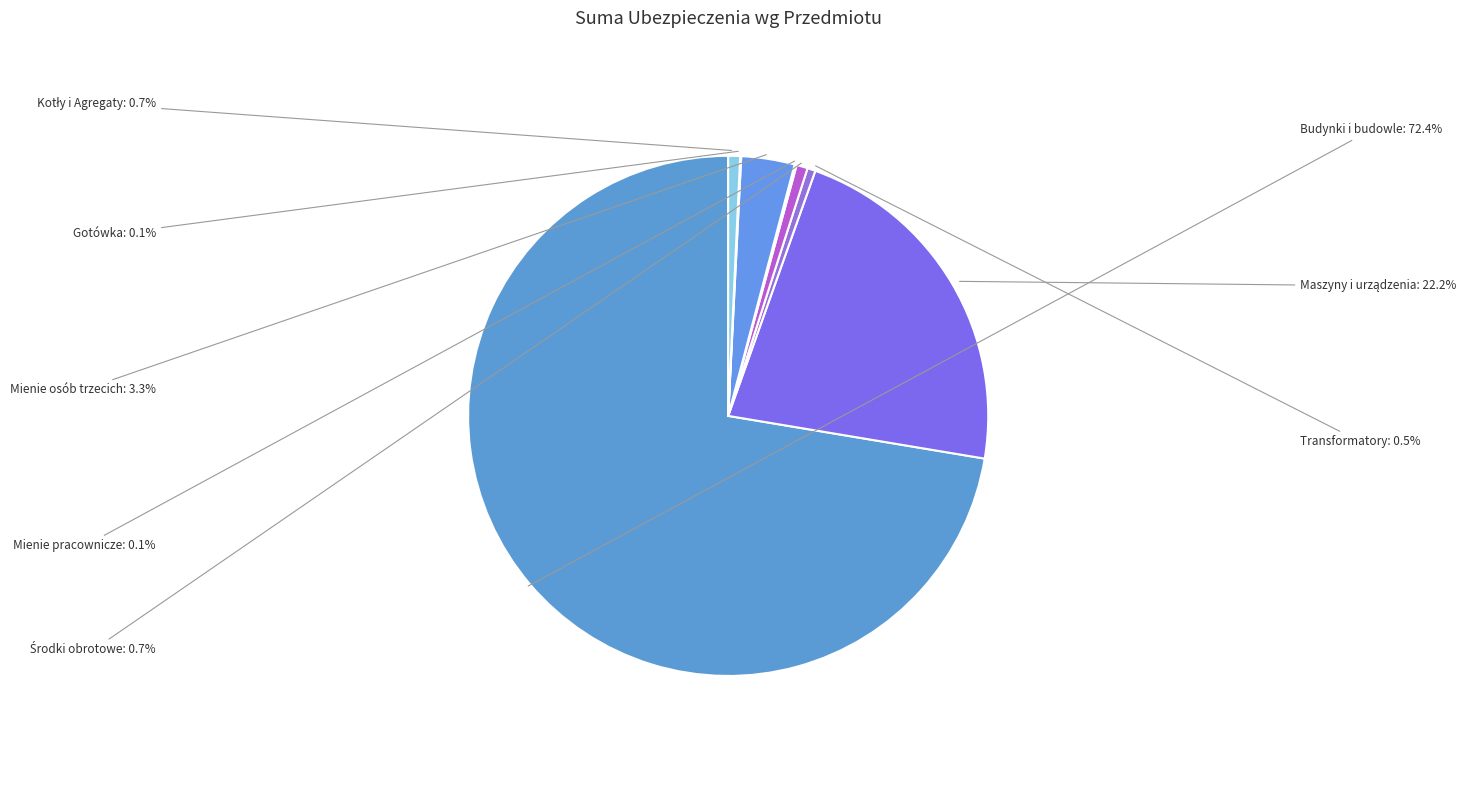

To the nearest percent, what is the average slice percentage?

12%